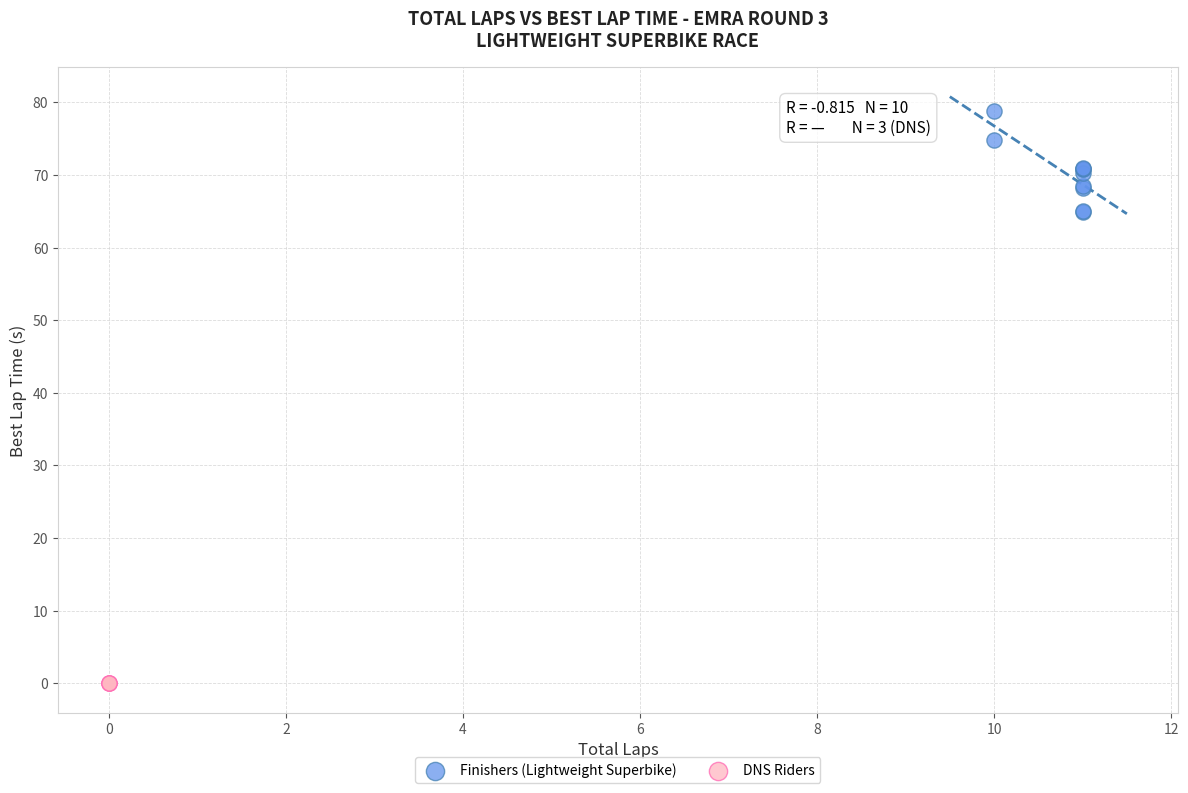

Which series contains the highest Y value?

Finishers (Lightweight Superbike)